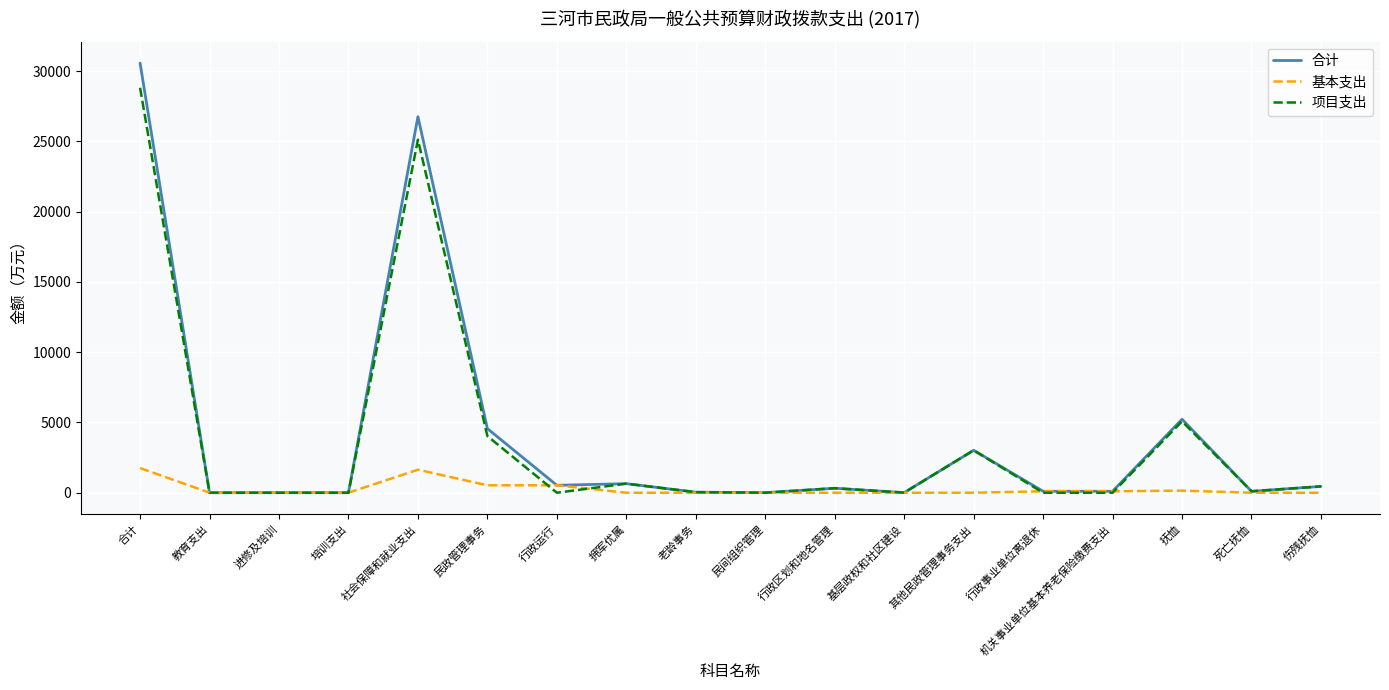

The value of 合计 at 民政管理事务 is 7351.2. True or false?

False